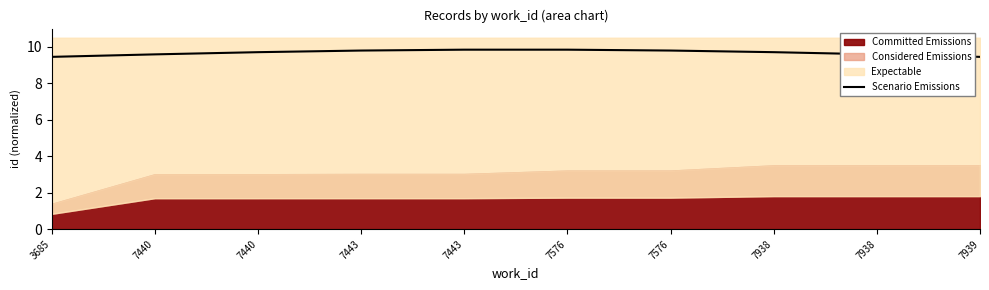

True or false: there are more than 2 points higher than both neighbors.

False